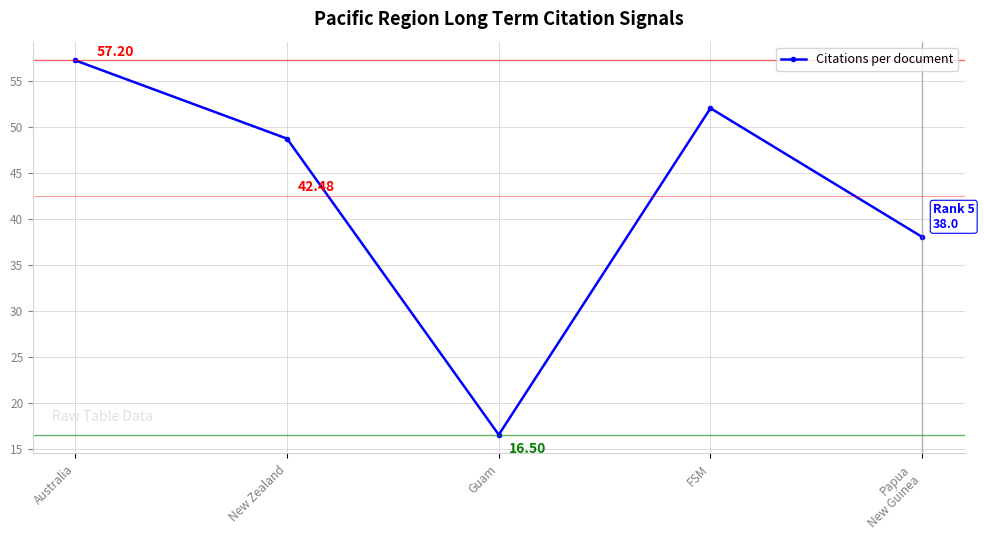

What value does the data have at Guam?

16.5